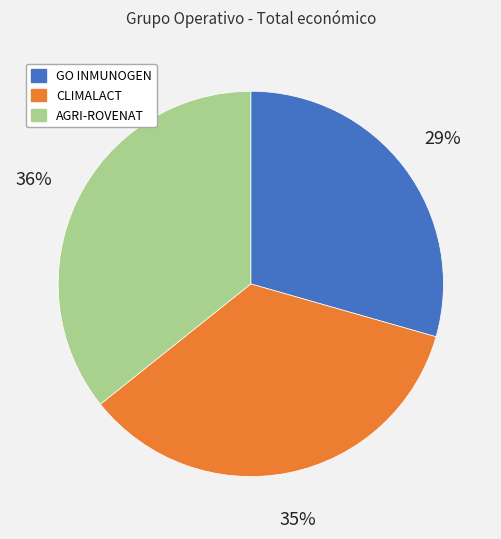

To the nearest percent, what is the average slice percentage?

33%